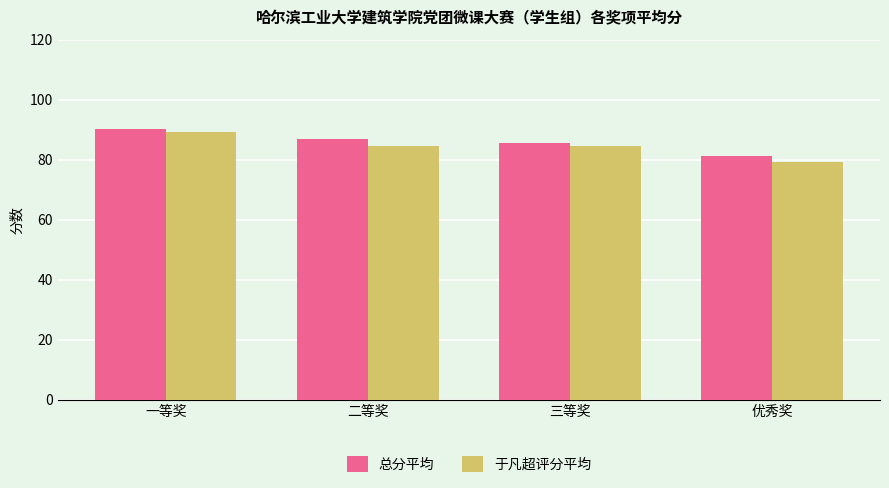

Reading right to left, list all the values displayed in this chart.

总分平均: 81.3	85.6	87.0	90.2
于凡超评分平均: 79.2	84.5	84.5	89.3